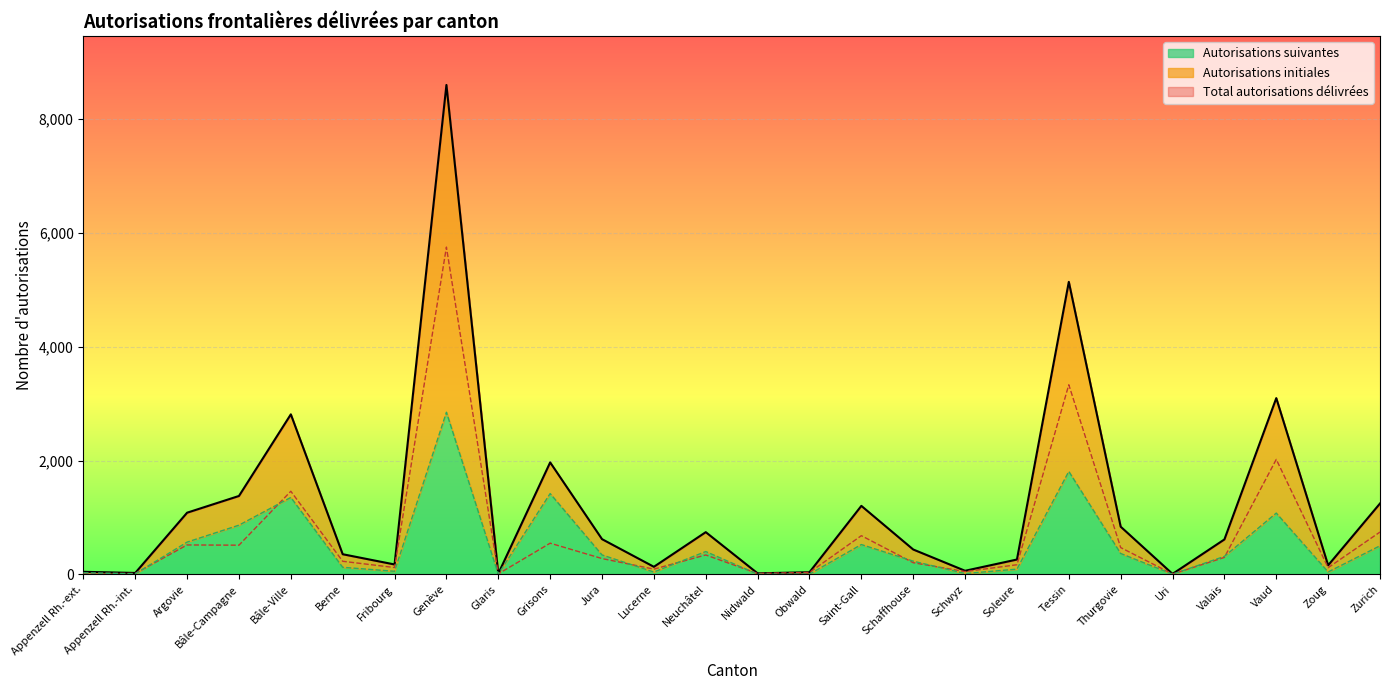

True or false: Autorisations initiales and Total autorisations délivrées cross at least once.

False